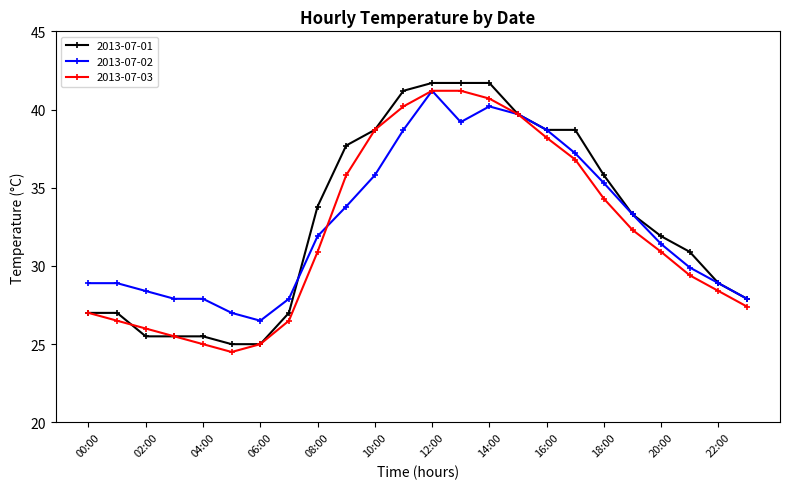

What is the maximum value for 2013-07-01?

41.7